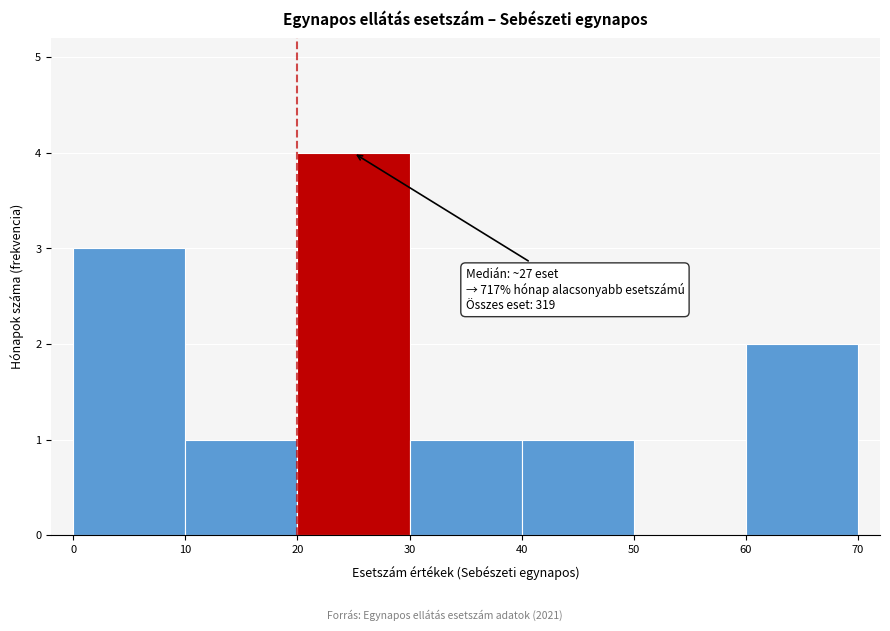

Over which range of the x-axis is the bar tallest?

20 to 30